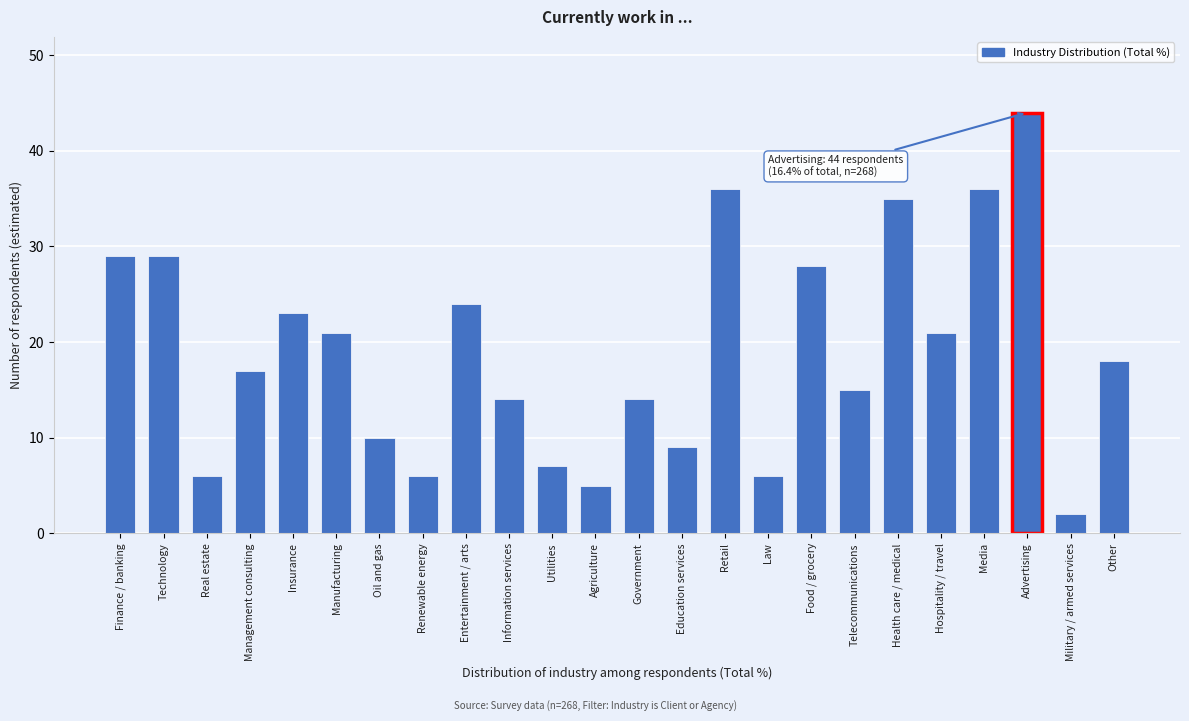

Reading right to left, what are all the values shown in this chart?

18	2	44	36	21	35	15	28	6	36	9	14	5	7	14	24	6	10	21	23	17	6	29	29